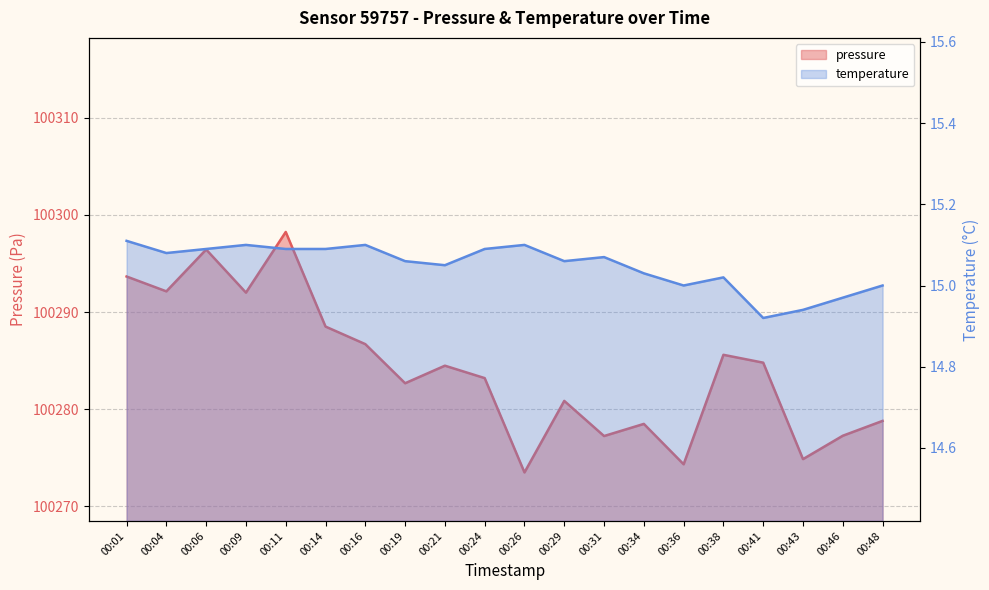

Does the chart display data point markers on the line(s)?

No